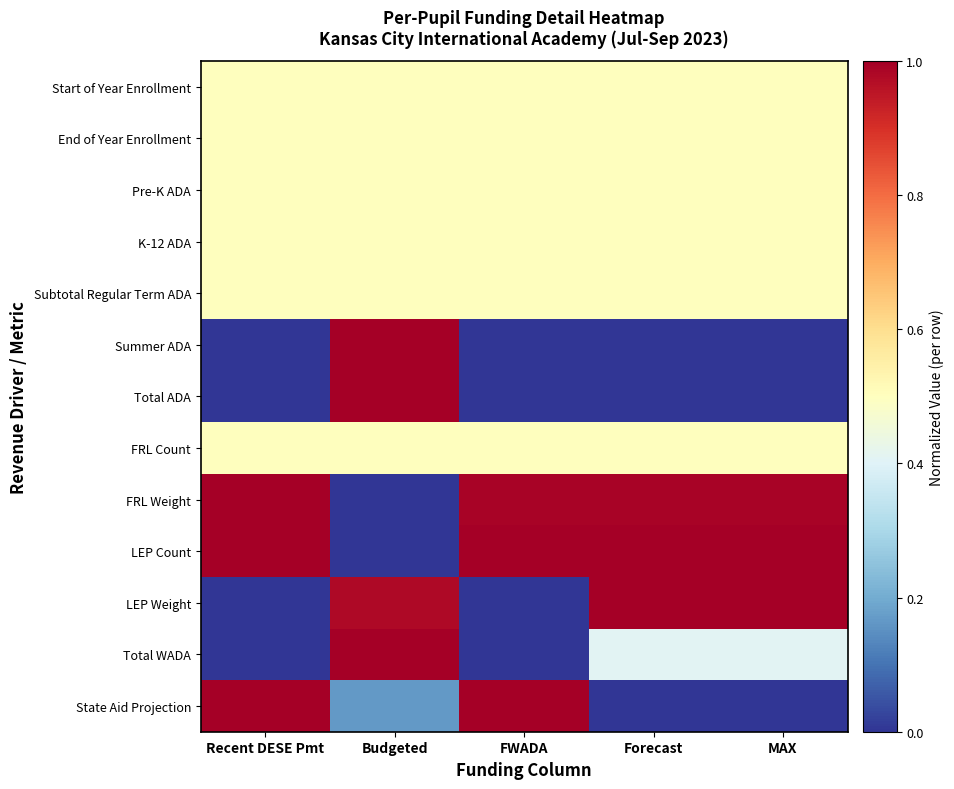

At which category is the sum across all series the highest?

Budgeted